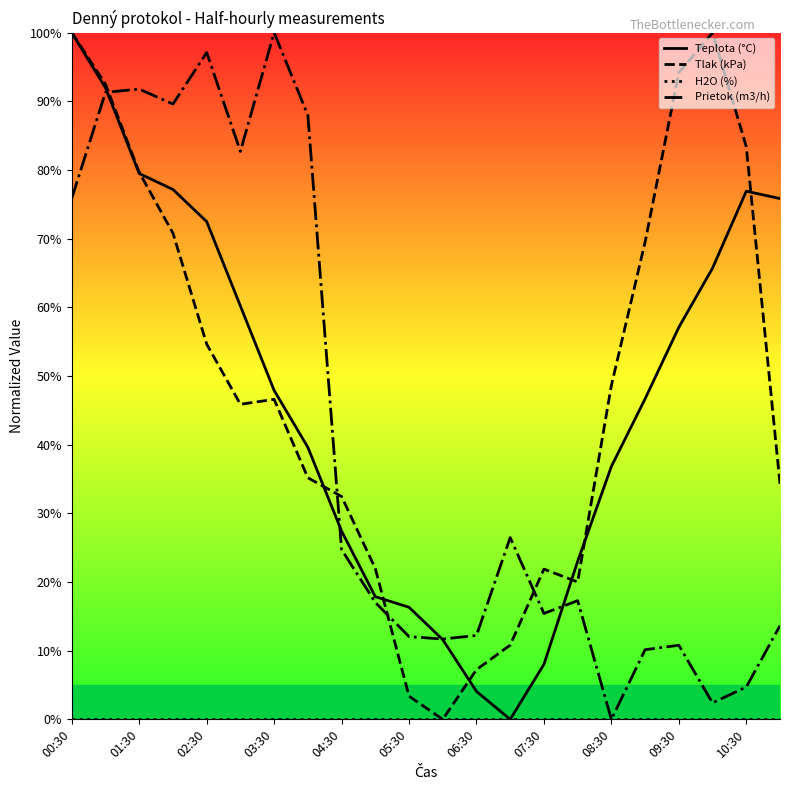

Which category has the highest value across all series?

00:30